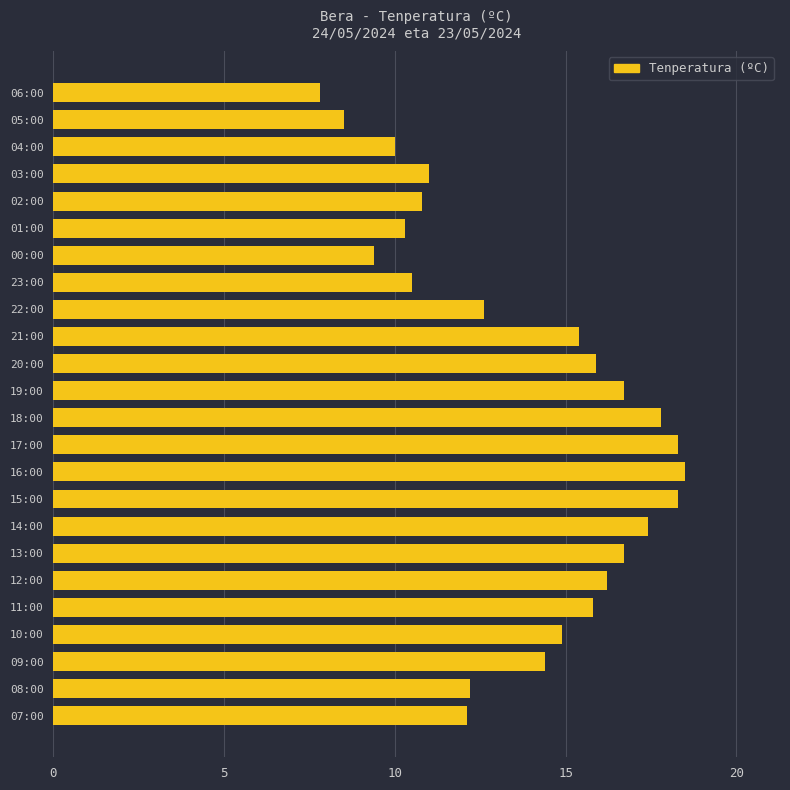

What is the minimum value shown in the chart?

7.8